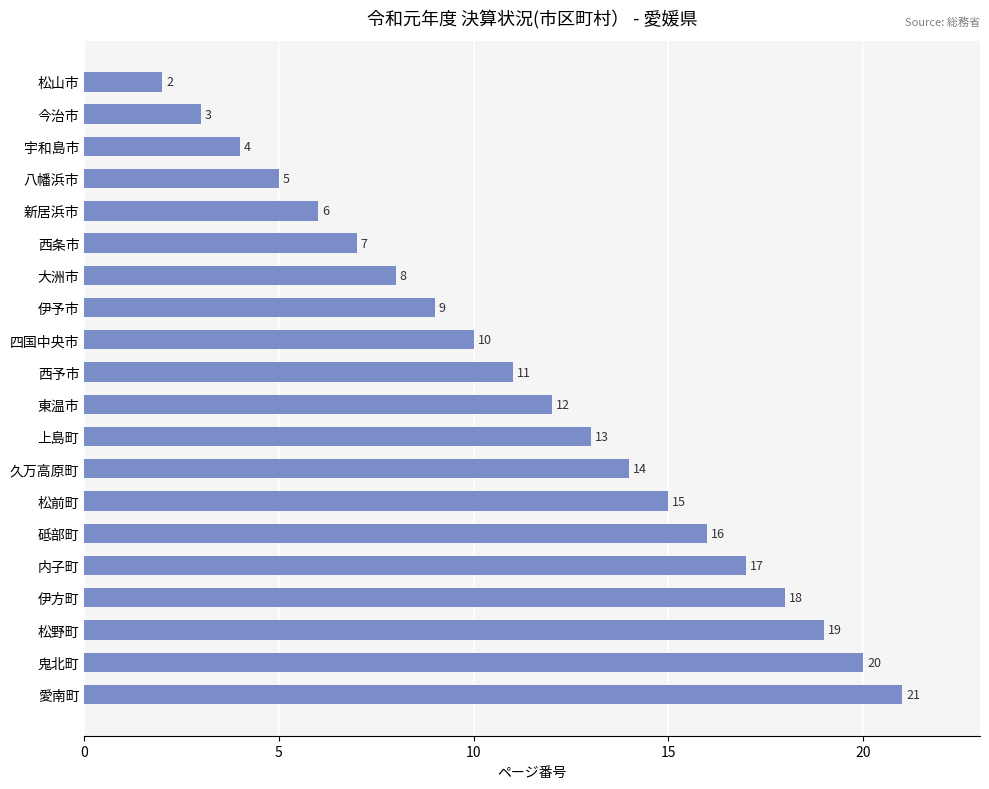

Reading top to bottom, transcribe all the data shown in this chart.

2	3	4	5	6	7	8	9	10	11	12	13	14	15	16	17	18	19	20	21